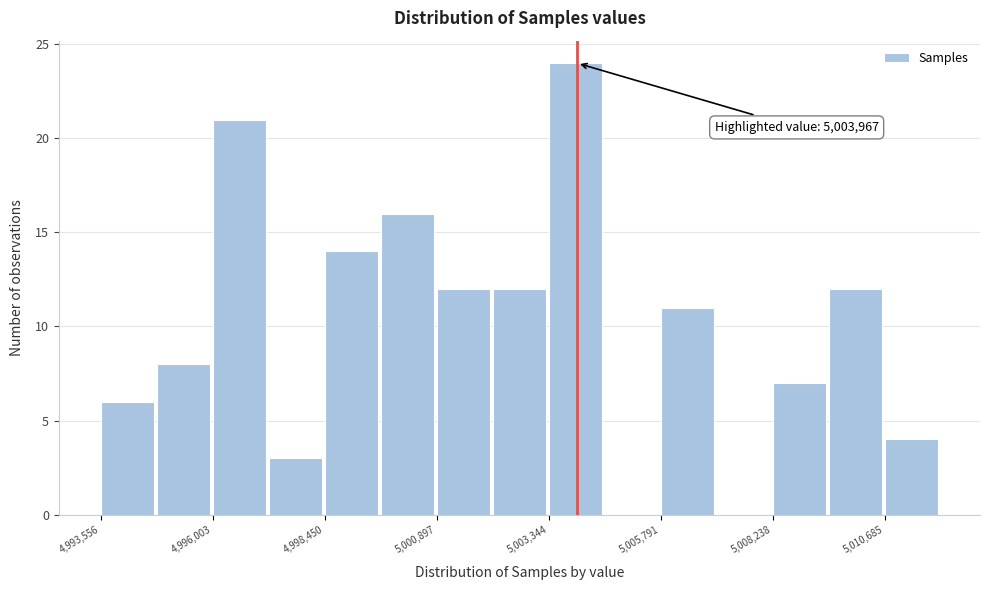

Read against the x-axis, roughly where is the centre of the tallest bar?

5004000